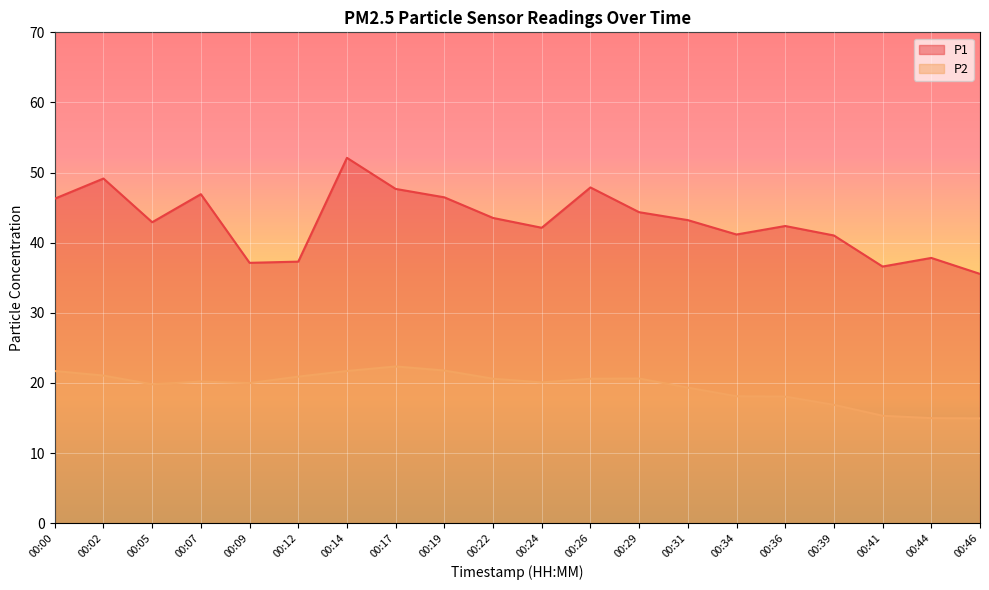

What is the greatest value displayed?

52.1